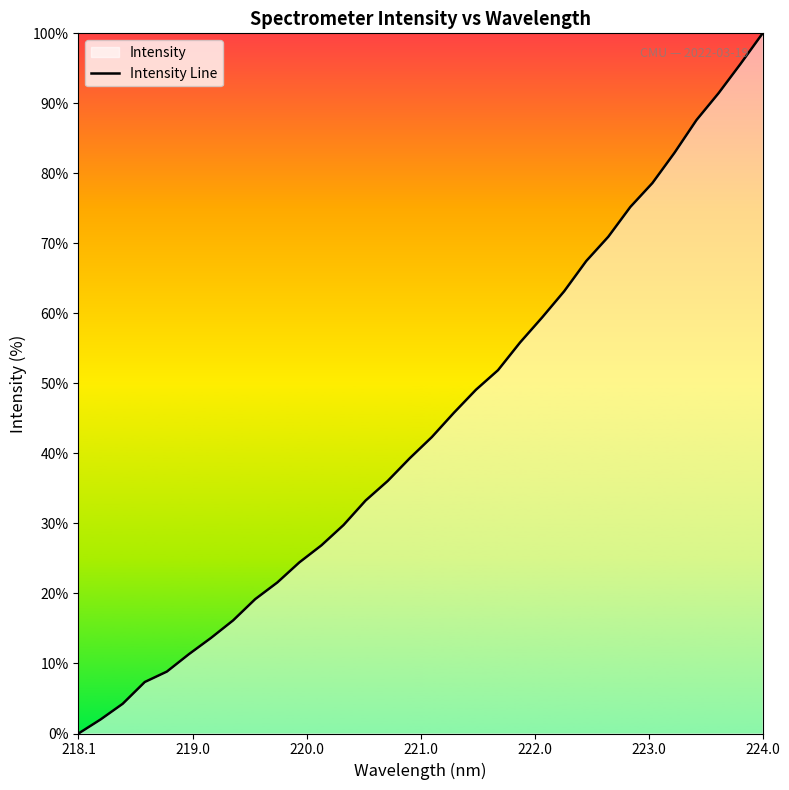

Reading right to left, what are all the values shown in this chart?

100.0	95.6	91.4	87.6	82.9	78.6	75.2	70.9	67.5	63.2	59.4	55.8	51.9	49.1	45.8	42.3	39.3	36.1	33.3	29.8	26.9	24.4	21.6	19.2	16.2	13.7	11.3	8.8	7.4	4.2	2.0	0.0